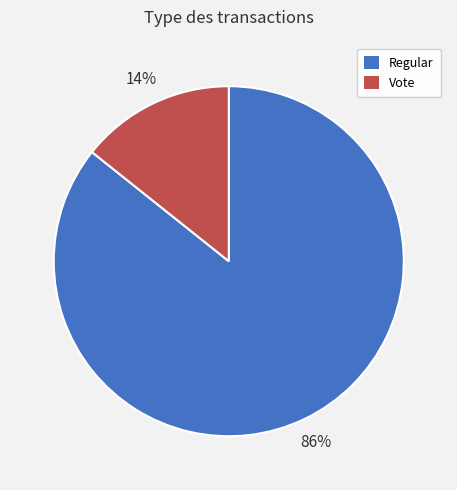

To the nearest percent, what is the average slice percentage?

50%